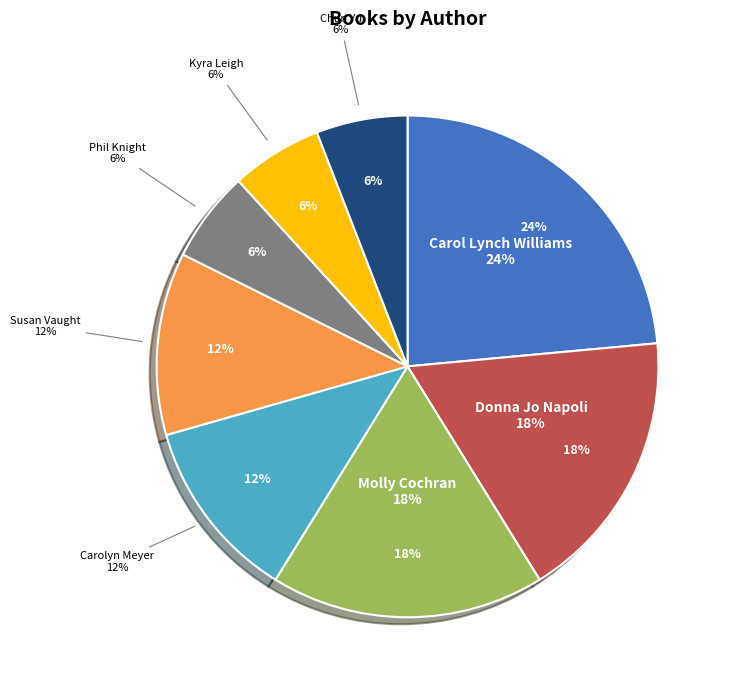

What is the change in value from Susan Vaught to Phil Knight?

-1